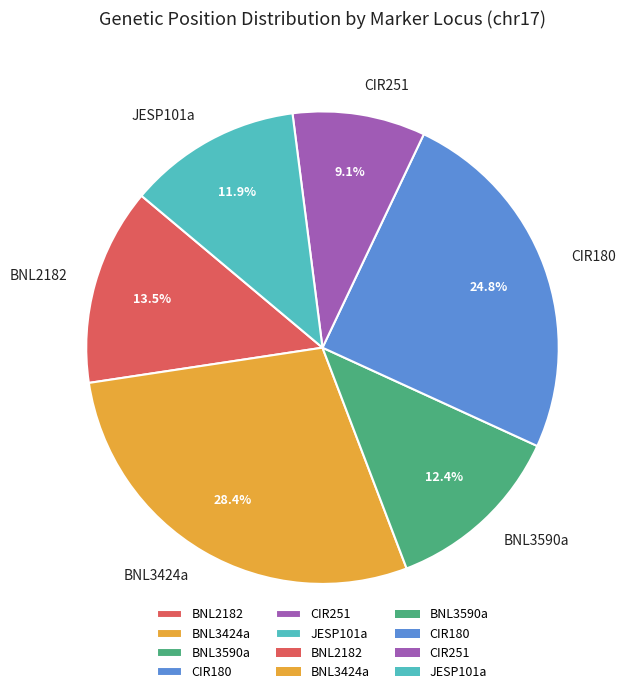

What percentage is the JESP101a slice, to the nearest percent?

12%